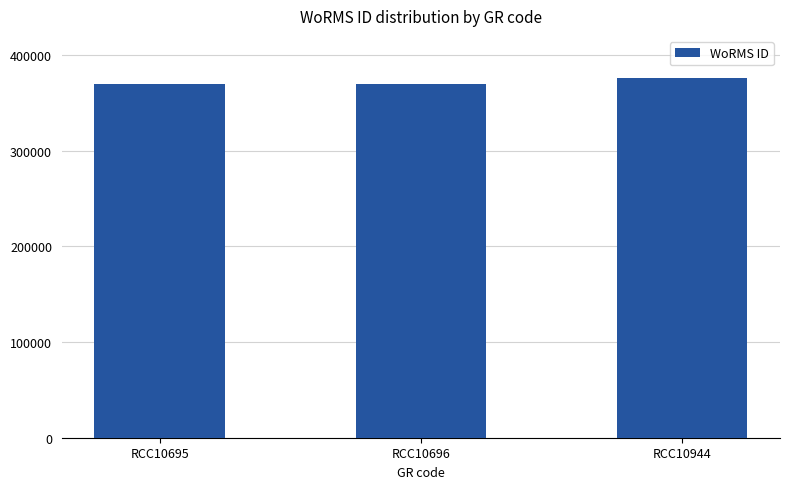

Reading left to right, list all the values displayed in this chart.

370019	370019	375874